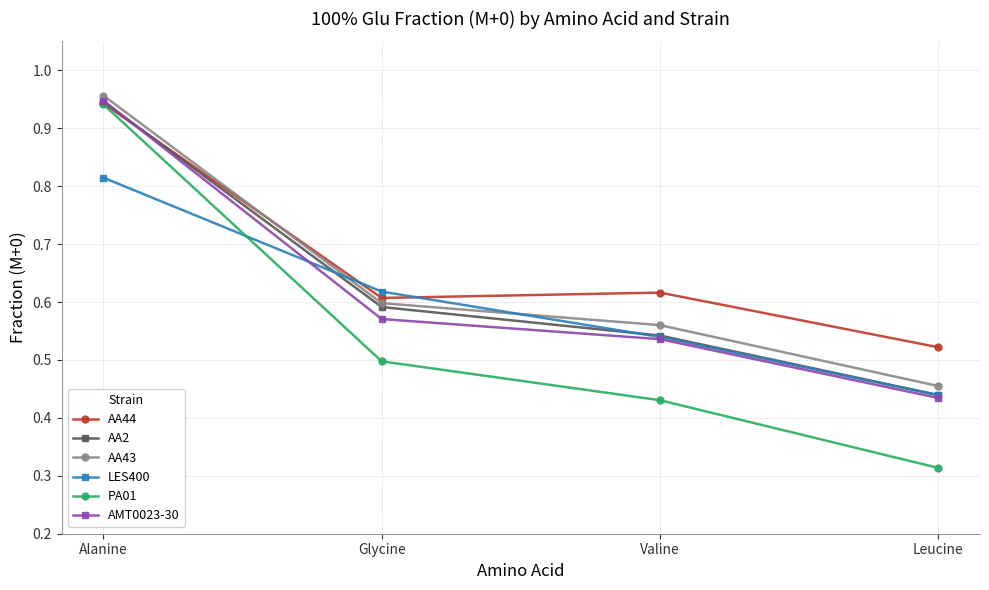

At which label is AA44 closest to 0?

Leucine